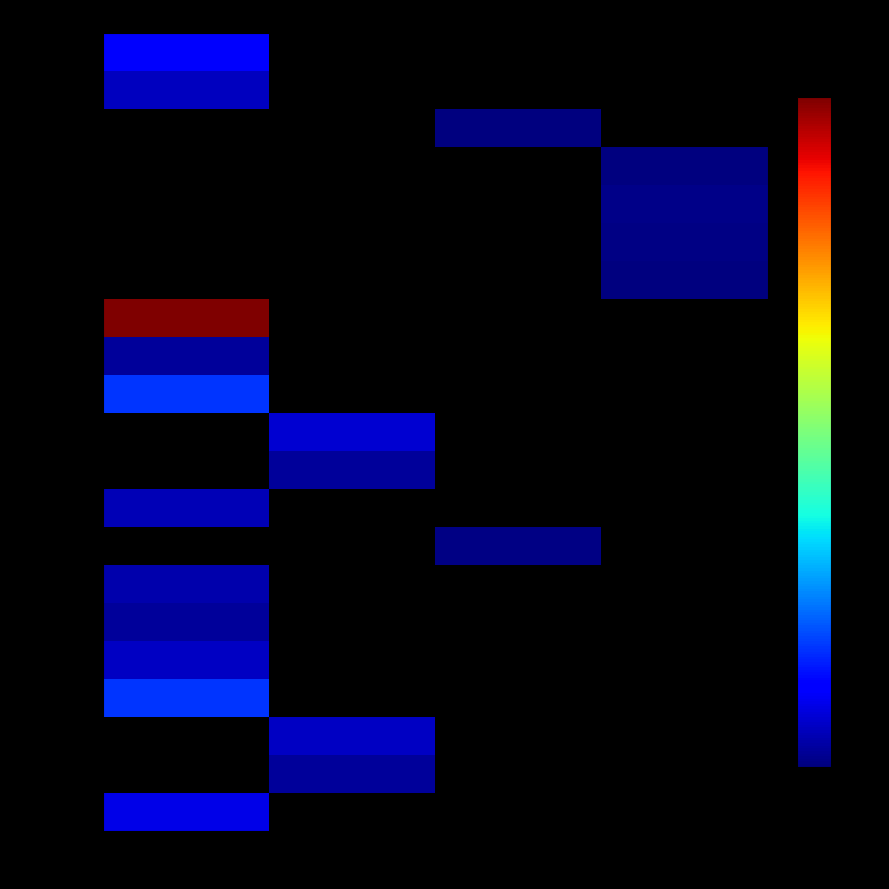

What is the smallest value displayed?

0.2